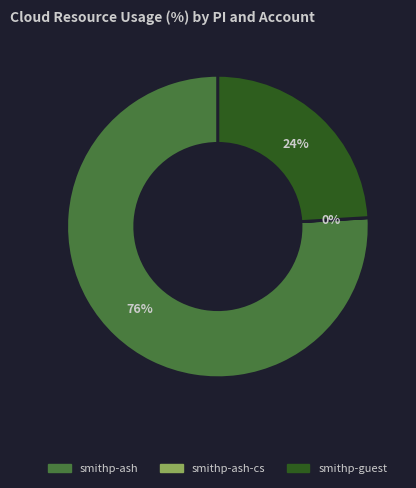

Is it true that smithp-guest is 10% of the pie?

False